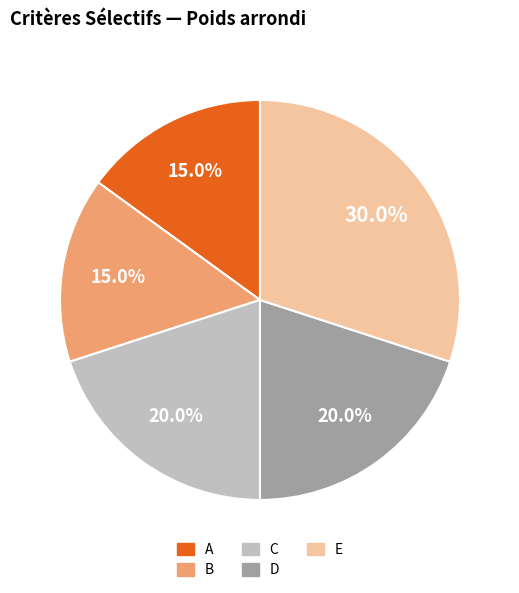

To the nearest percent, what percentage of the pie is E?

30%